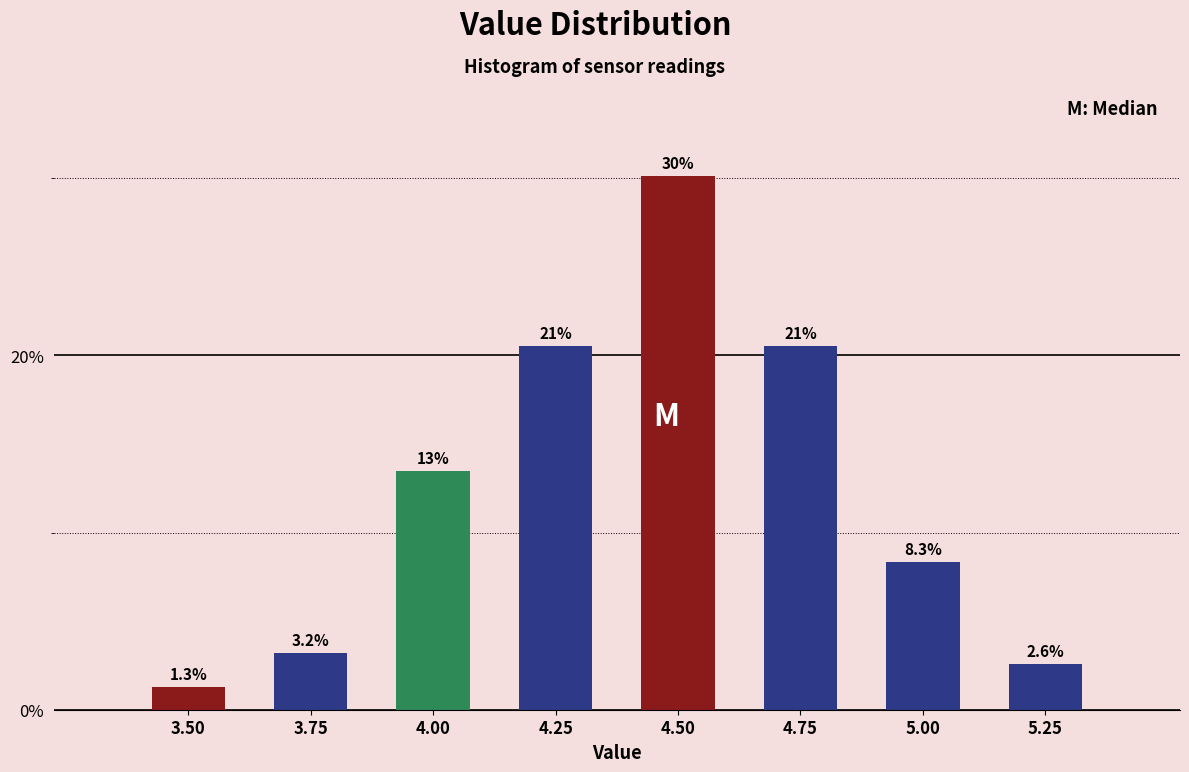

Reading left to right, list all the values displayed in this chart.

1.3	3.2	13.5	20.5	30.1	20.5	8.3	2.6